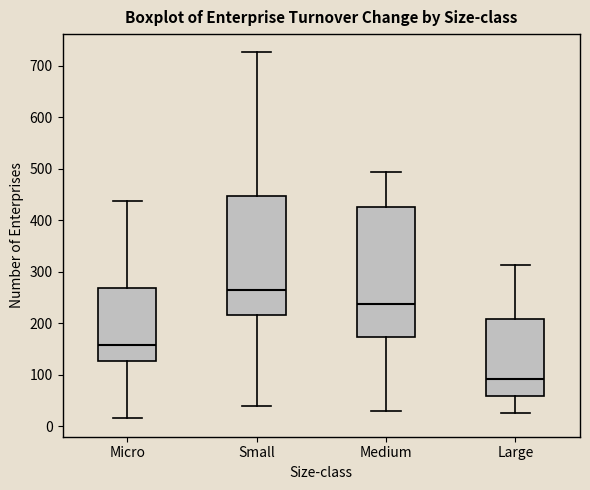

Reading left to right, read every box against the y-axis: the position of its median line, the range the box covers, and the ends of its whiskers. The values are not printed on the chart, so give them approximately, as read against the axis.

Micro: median 160, box 130 to 270, whiskers 20 to 440
Small: median 260, box 220 to 450, whiskers 40 to 730
Medium: median 240, box 170 to 430, whiskers 30 to 490
Large: median 90, box 60 to 210, whiskers 30 to 310